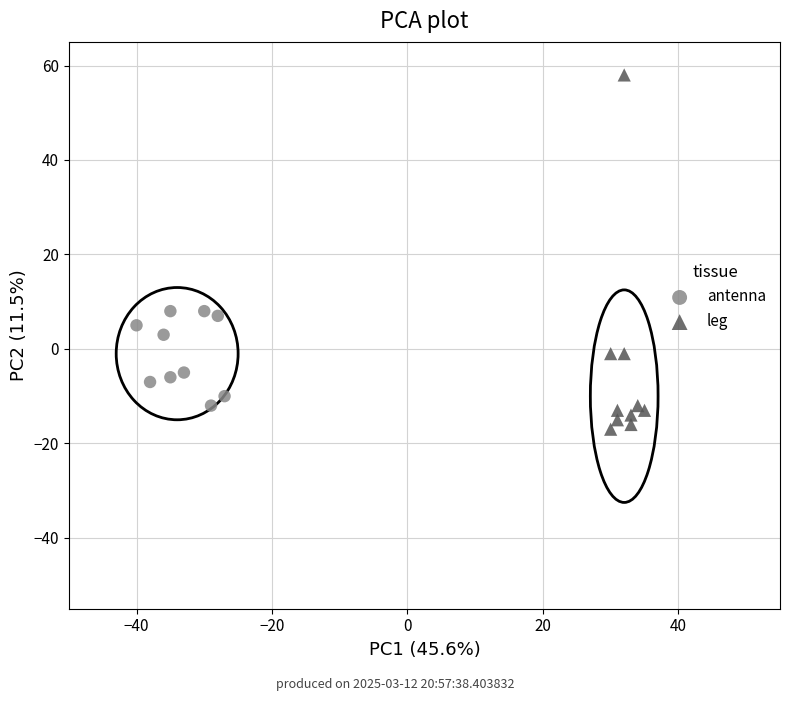

Which series reaches the minimum Y coordinate?

leg